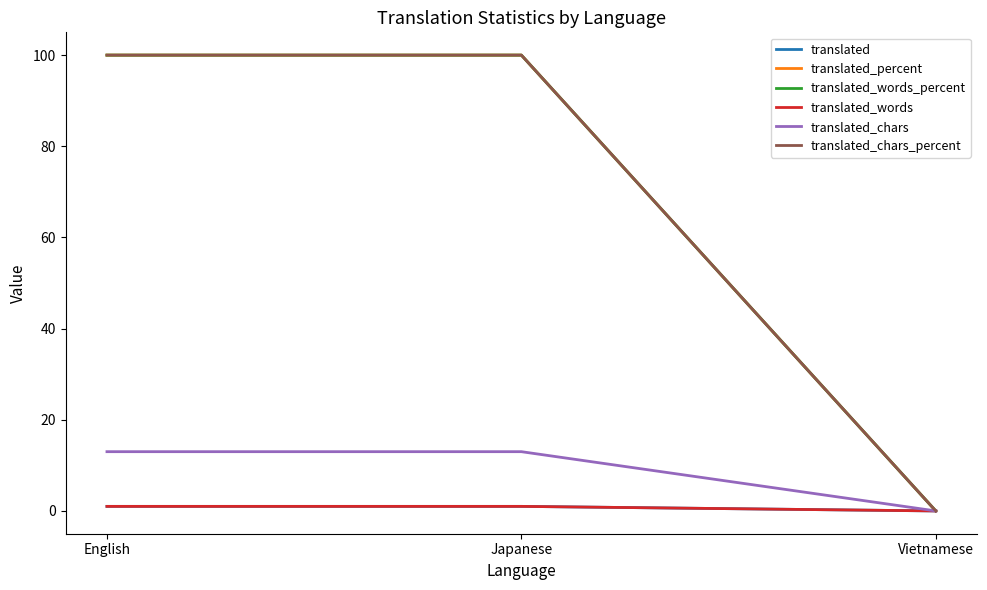

Reading left to right, list all the values displayed in this chart.

translated: 1	1	0
translated_percent: 100	100	0
translated_words_percent: 100	100	0
translated_words: 1	1	0
translated_chars: 13	13	0
translated_chars_percent: 100	100	0